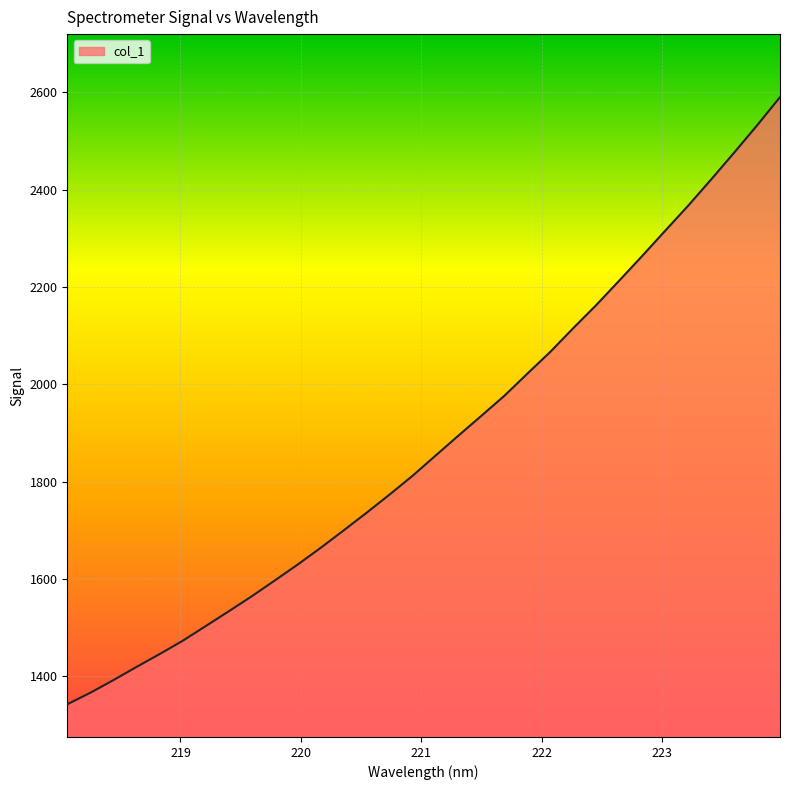

What is the maximum value shown in the chart?

2589.7